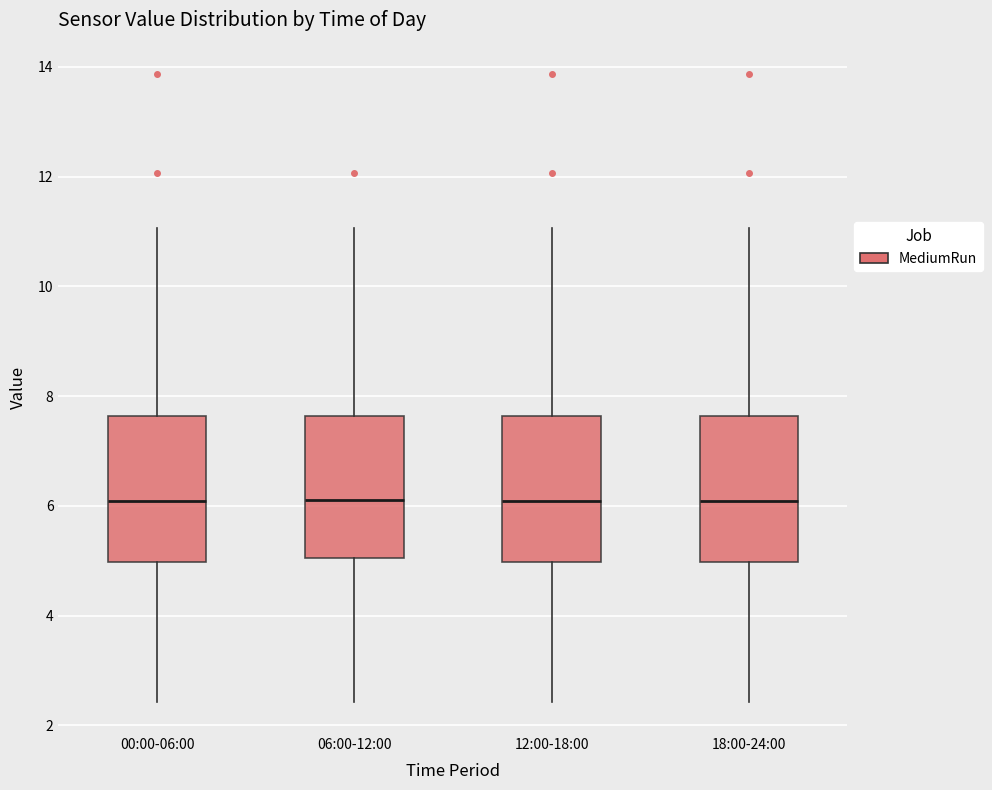

Reading left to right, transcribe this box plot: for each box, give where its median line is, the range the box spans, and where its two whiskers end, as read against the y-axis. The values are not printed on the chart, so give them approximately, as read against the axis.

00:00-06:00: median 6.0, box 5.0 to 7.6, whiskers 2.4 to 11.0
06:00-12:00: median 6.2, box 5.0 to 7.6, whiskers 2.4 to 11.0
12:00-18:00: median 6.0, box 5.0 to 7.6, whiskers 2.4 to 11.0
18:00-24:00: median 6.0, box 5.0 to 7.6, whiskers 2.4 to 11.0